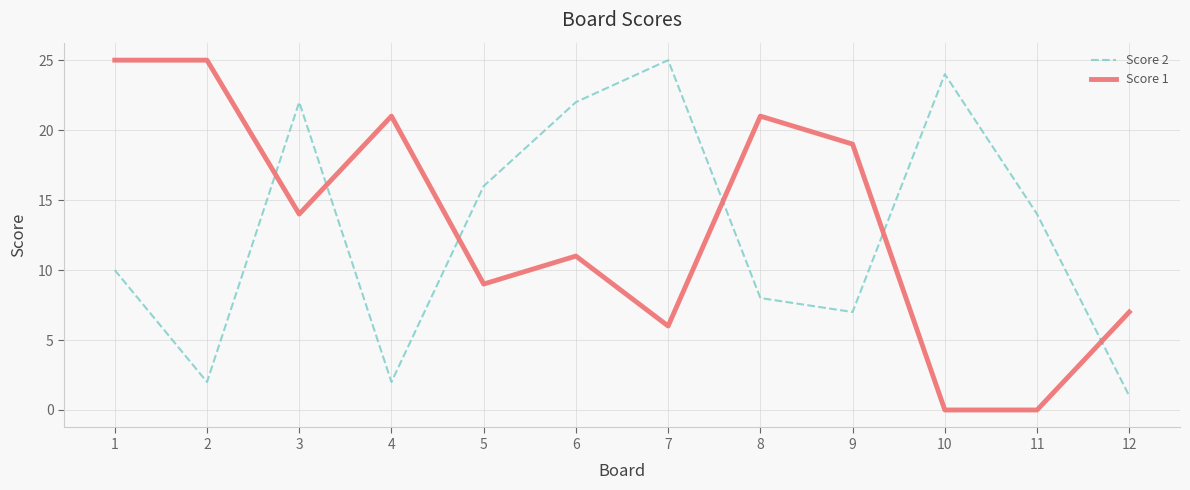

What is the difference between the maximum and minimum values in the Score 2 series?

24